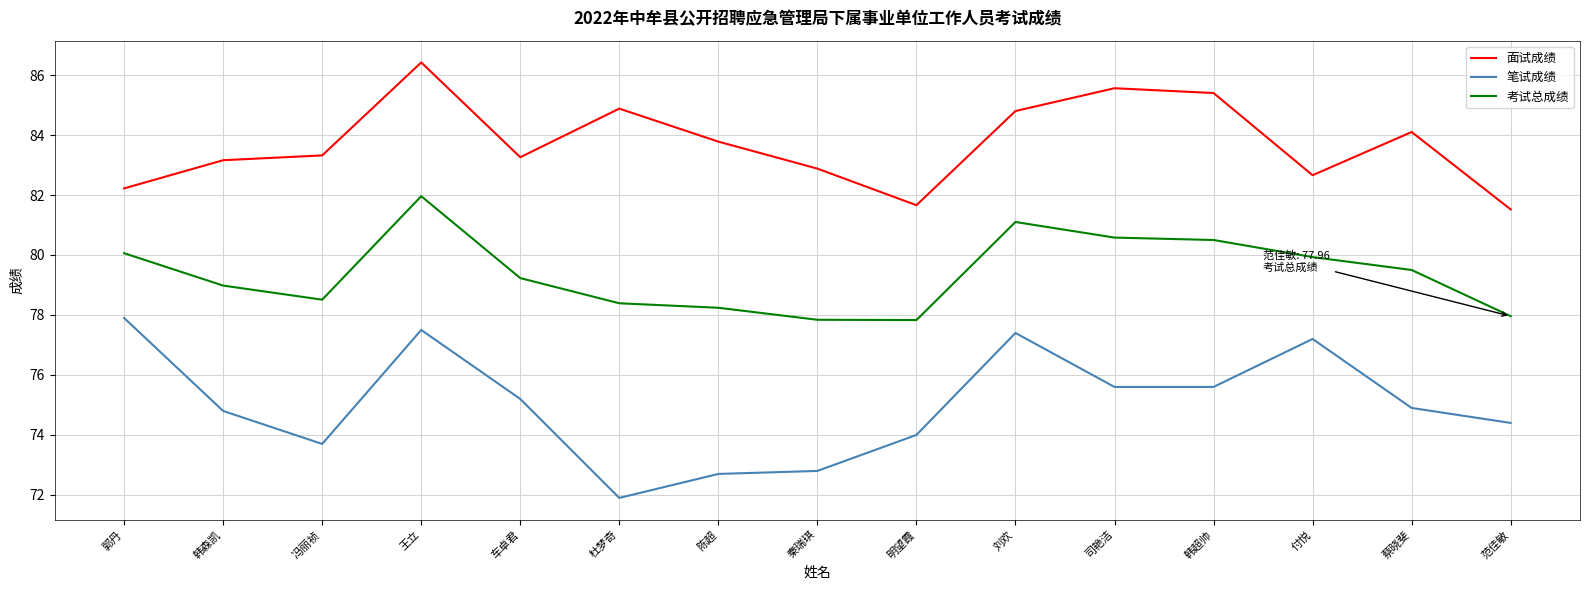

True or false: 考试总成绩 and 面试成绩 intersect in this chart.

False